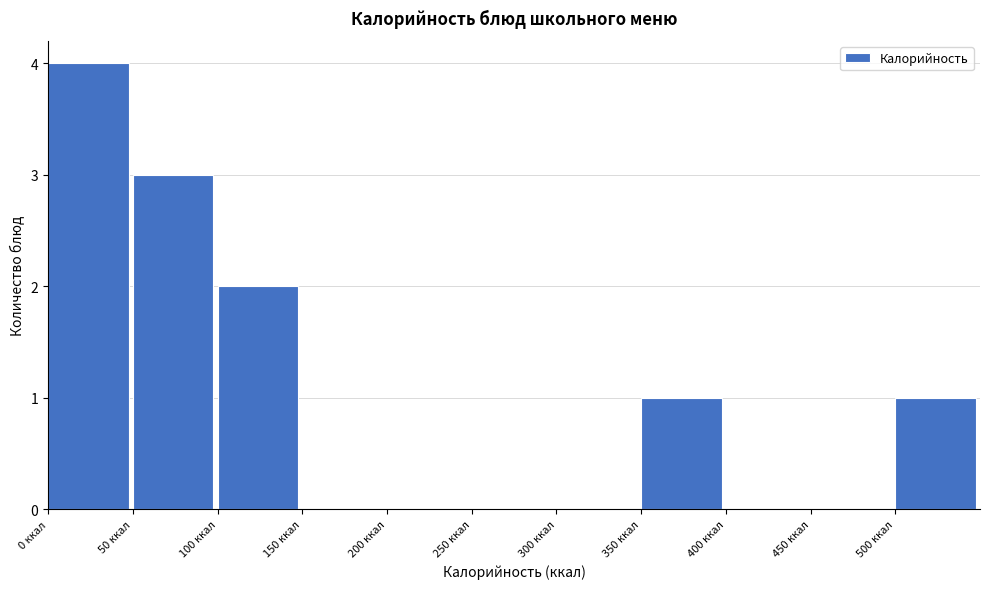

Which range on the x-axis has the tallest bar?

0 to 50